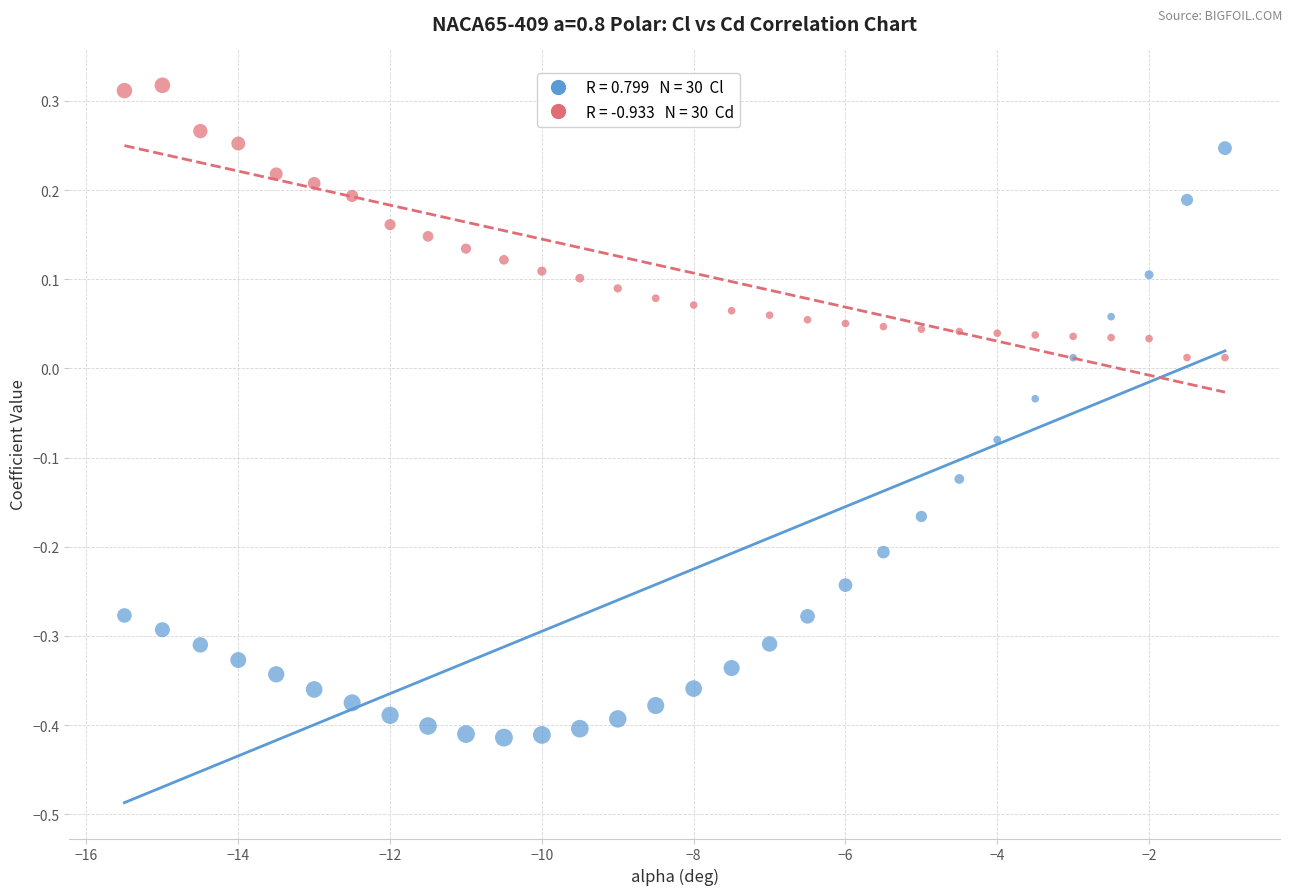

Across all data points, what is the range of X values (max minus min)?

14.5